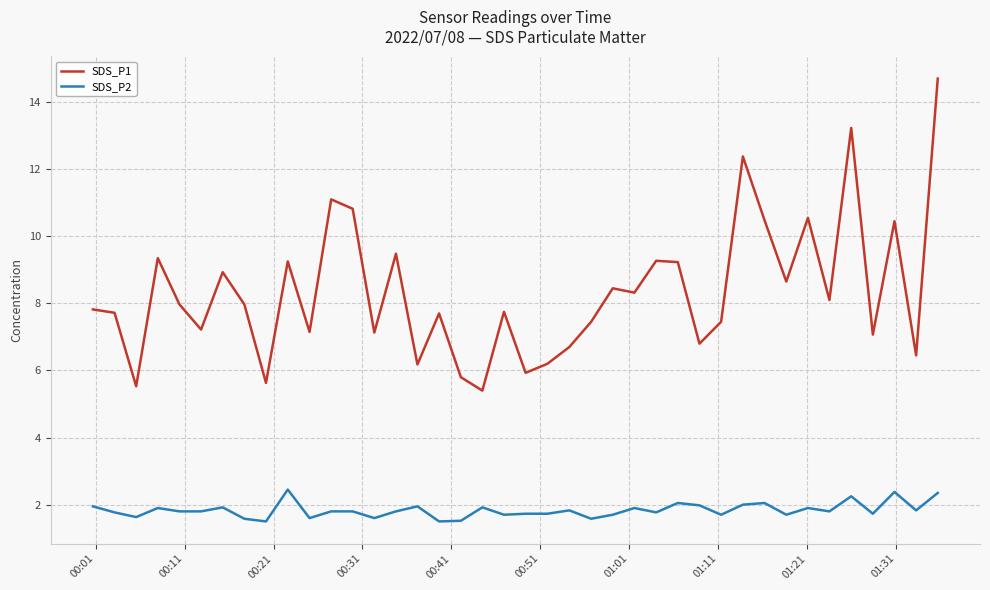

What is the smallest value displayed?

1.5